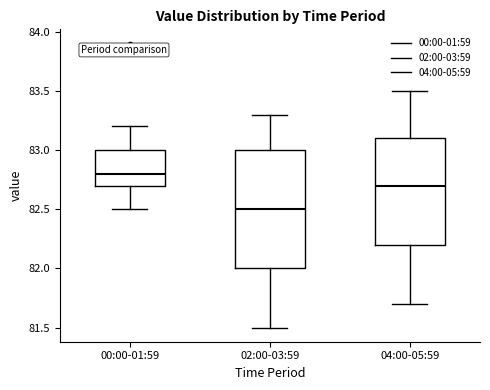

Reading left to right, read every box against the y-axis: the position of its median line, the range the box covers, and the ends of its whiskers. The values are not printed on the chart, so give them approximately, as read against the axis.

00:00-01:59: median 82.8, box 82.7 to 83.0, whiskers 82.5 to 83.2
02:00-03:59: median 82.5, box 82.0 to 83.0, whiskers 81.5 to 83.3
04:00-05:59: median 82.7, box 82.2 to 83.1, whiskers 81.7 to 83.5